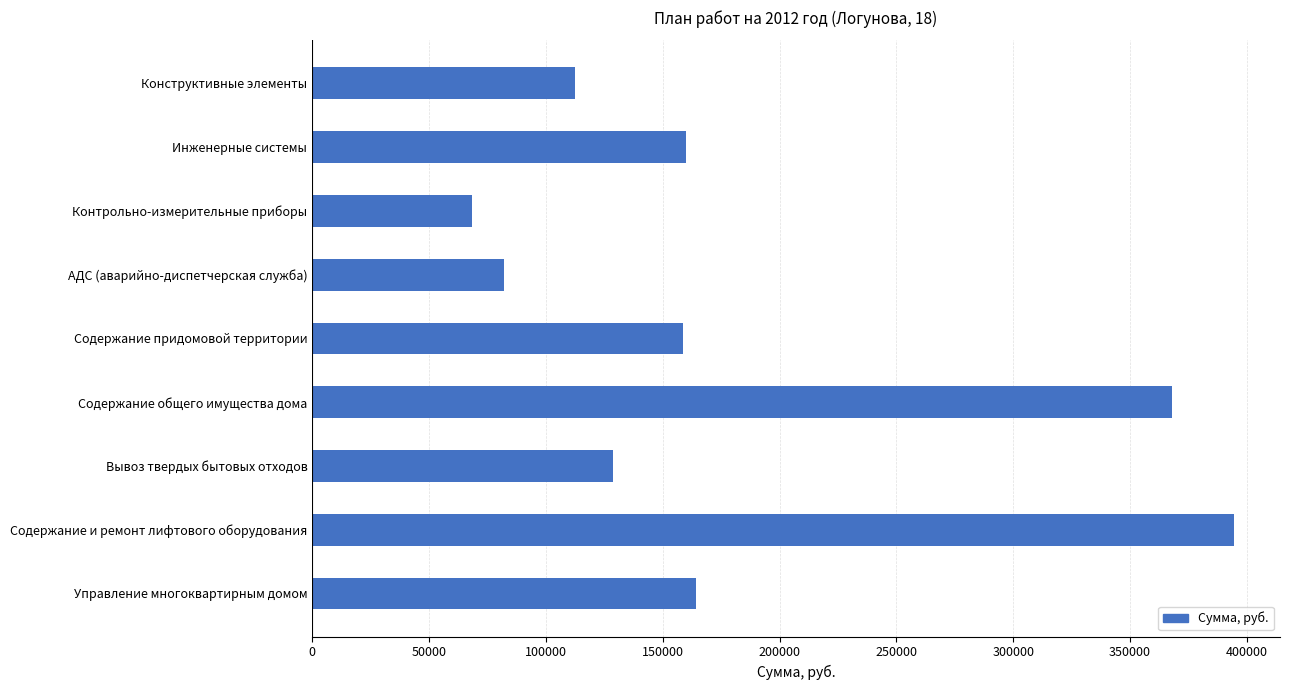

What is the change in value from Инженерные системы to Контрольно-измерительные приборы?

-91316.4